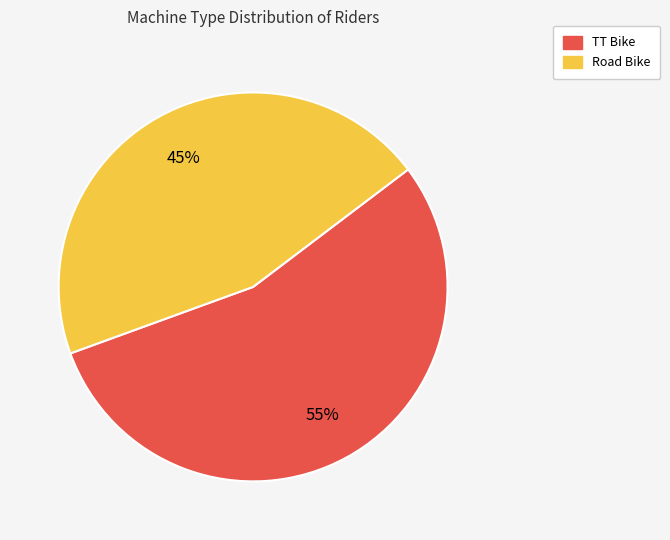

Count the number of slices in the pie.

2